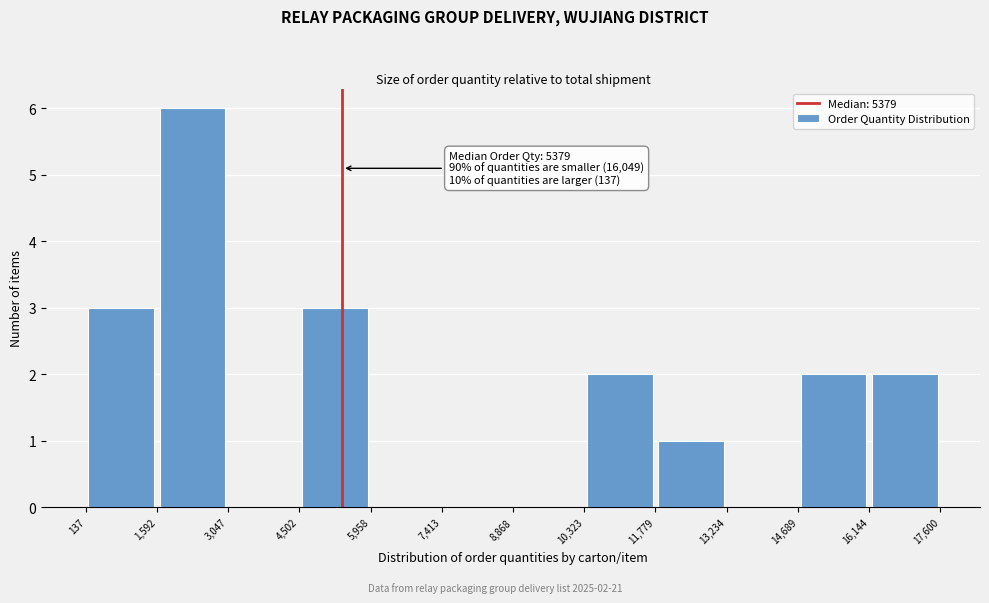

Which range on the x-axis has the tallest bar?

1,592 to 3,047